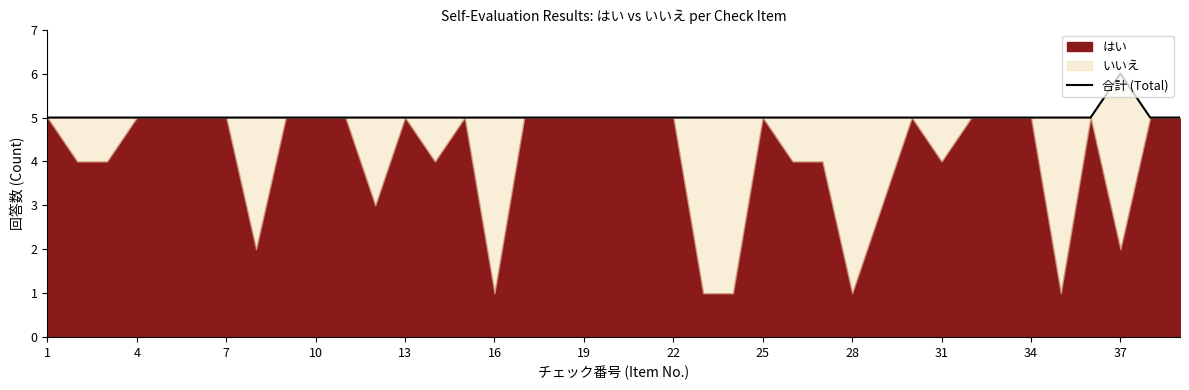

How many points are higher than both their immediate neighbors (excluding endpoints)?

1